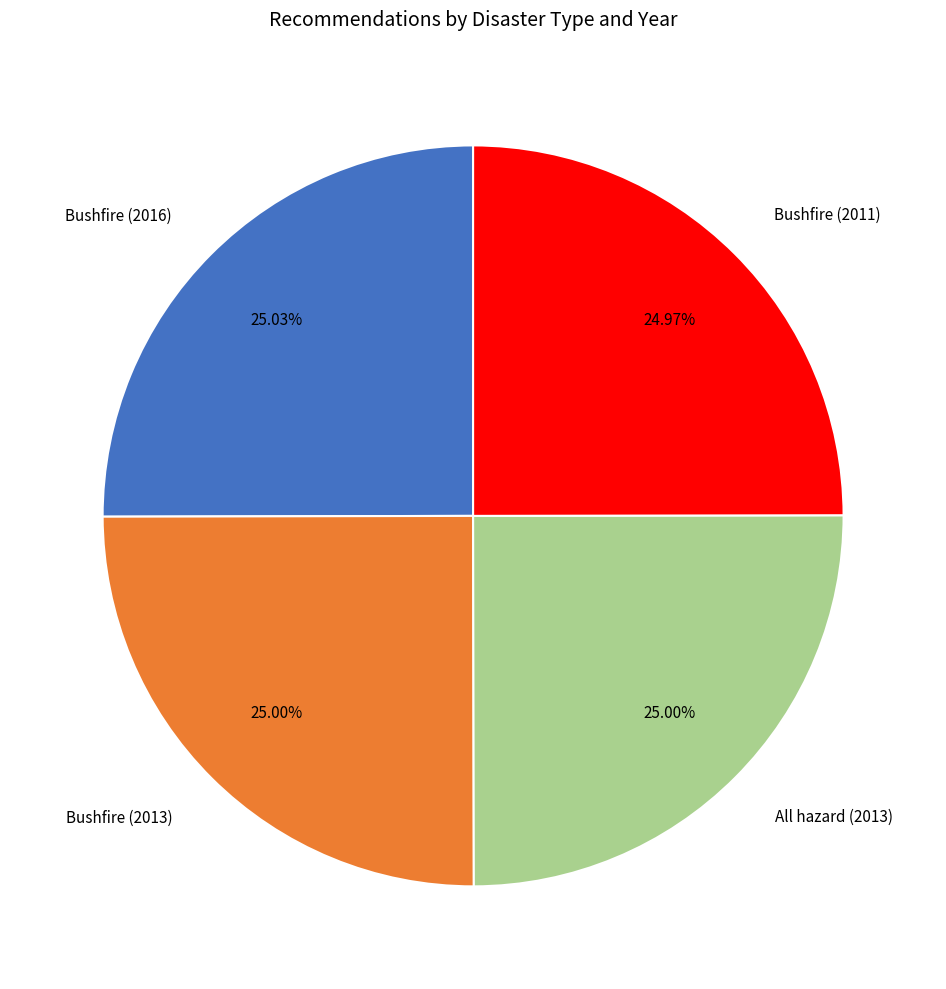

To the nearest percent, what is the combined percentage of Bushfire (2013) and Bushfire (2016)?

50%